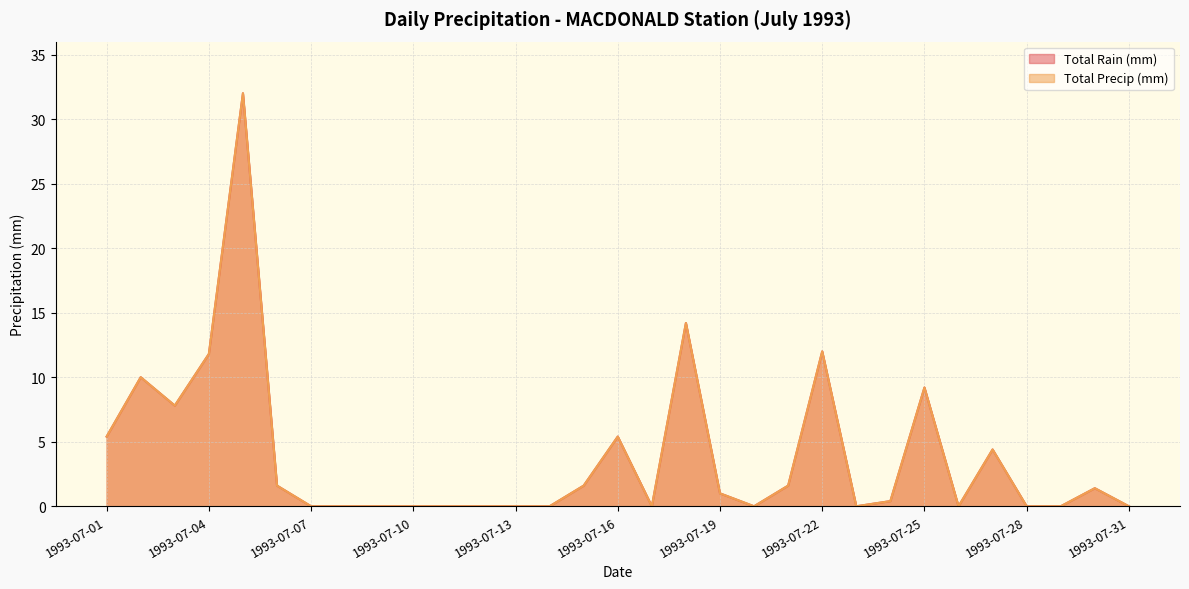

What is the difference between the Total Precip (mm) values at 1993-07-18 and 1993-07-29?

14.2